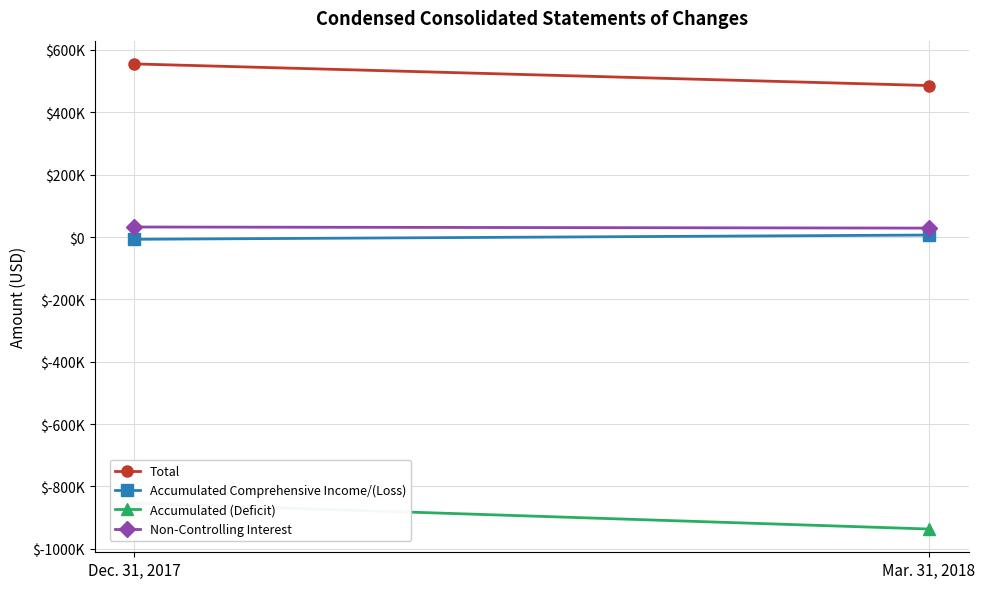

Reading left to right, what are all the values shown in this chart?

Total: Dec. 31, 2017=555166	Mar. 31, 2018=485830
Accumulated Comprehensive Income/(Loss): Dec. 31, 2017=-7313	Mar. 31, 2018=6343
Accumulated (Deficit): Dec. 31, 2017=-853637	Mar. 31, 2018=-936629
Non-Controlling Interest: Dec. 31, 2017=32091	Mar. 31, 2018=28558